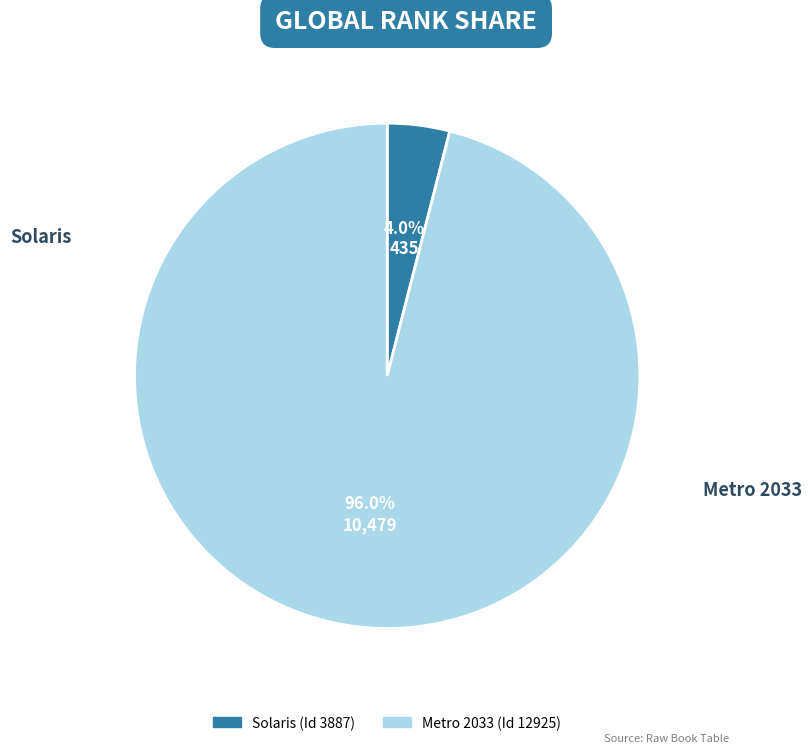

How many slices are in this pie chart?

2